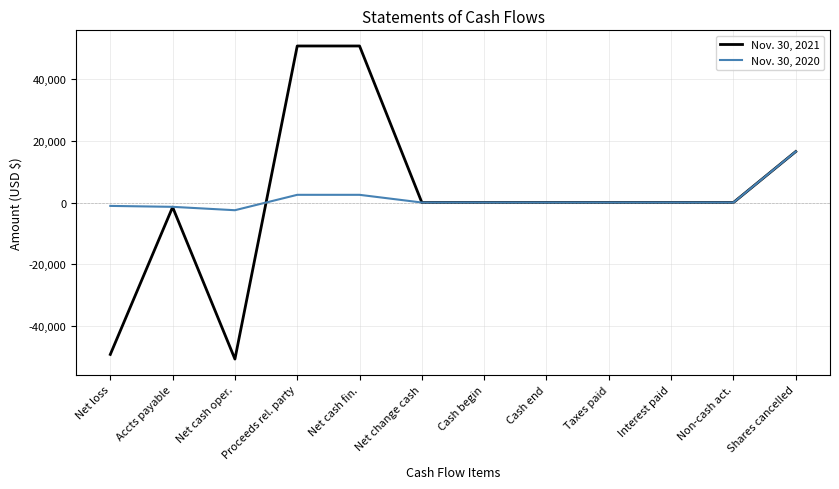

Is the value of Nov. 30, 2021 at Proceeds rel. party greater than the value of Nov. 30, 2020 at Interest paid?

Yes